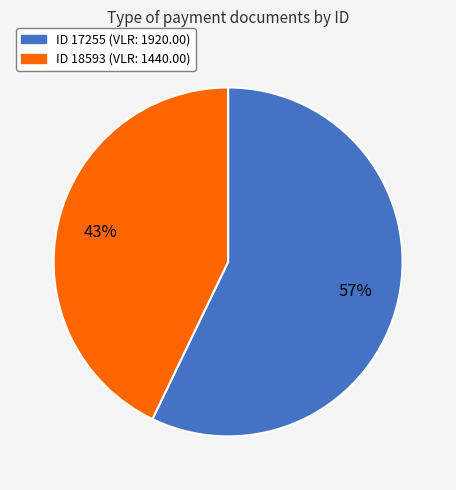

Is there any slice that represents more than half of the pie?

Yes